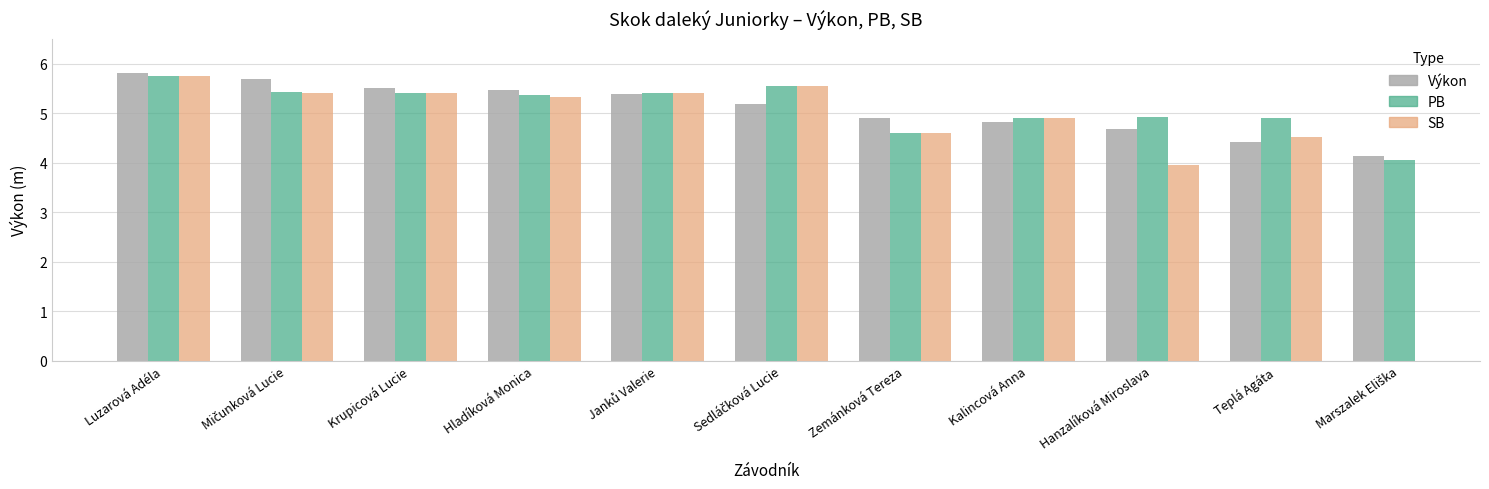

Is the value of PB at Zemánková Tereza greater than the value of SB at Sedláčková Lucie?

No